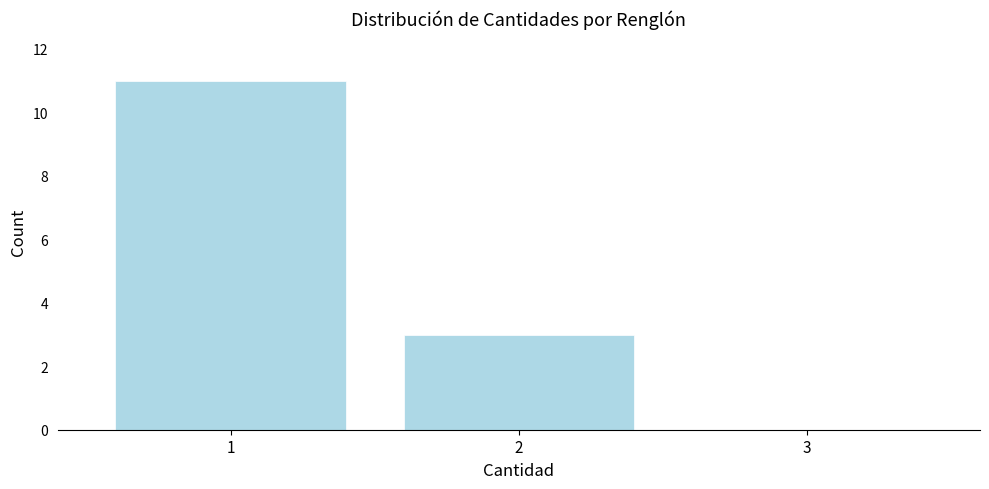

Reading left to right, list all the values displayed in this chart.

1=11	2=3	3=0